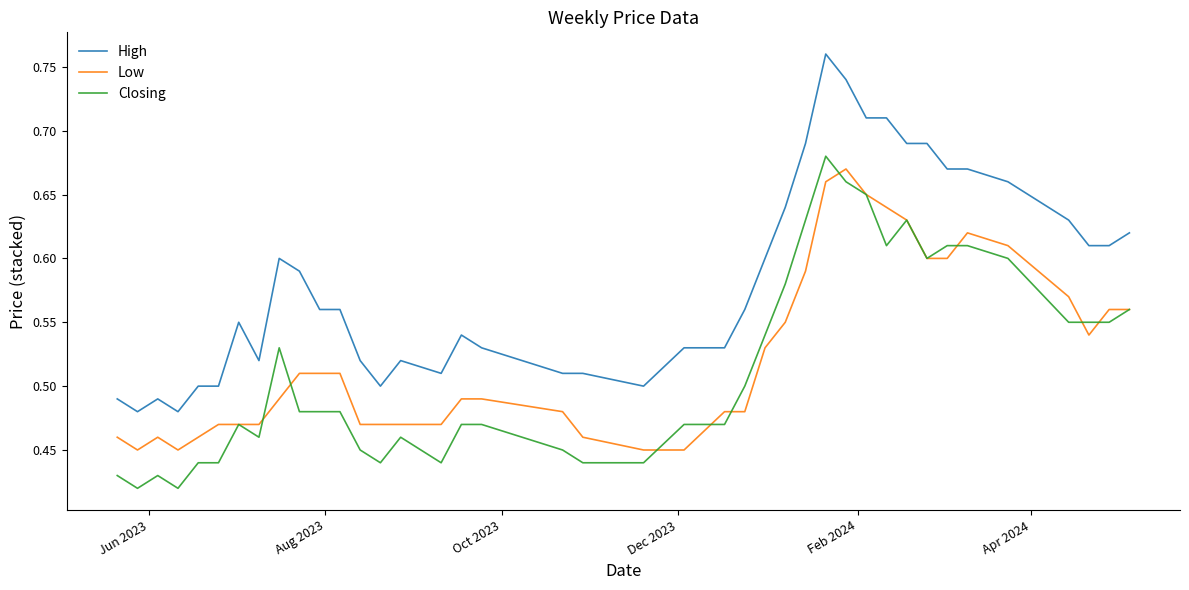

True or false: Closing and High cross at least once.

False